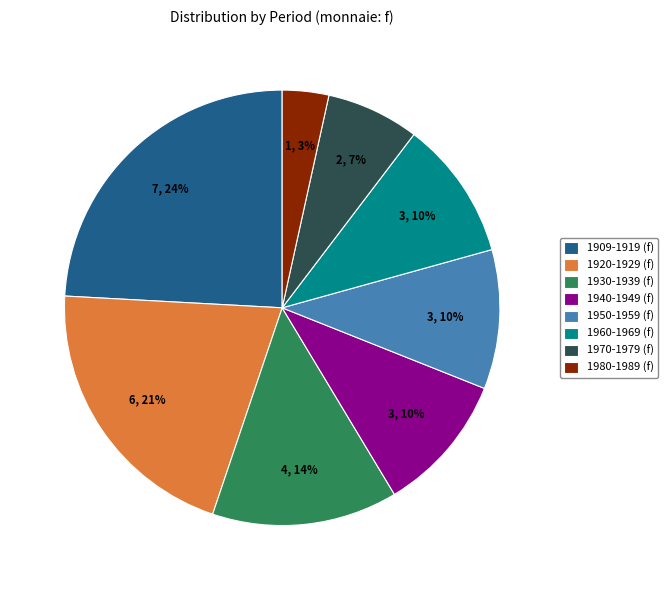

Between 1930-1939 (f) and 1970-1979 (f), which is larger?

1930-1939 (f)